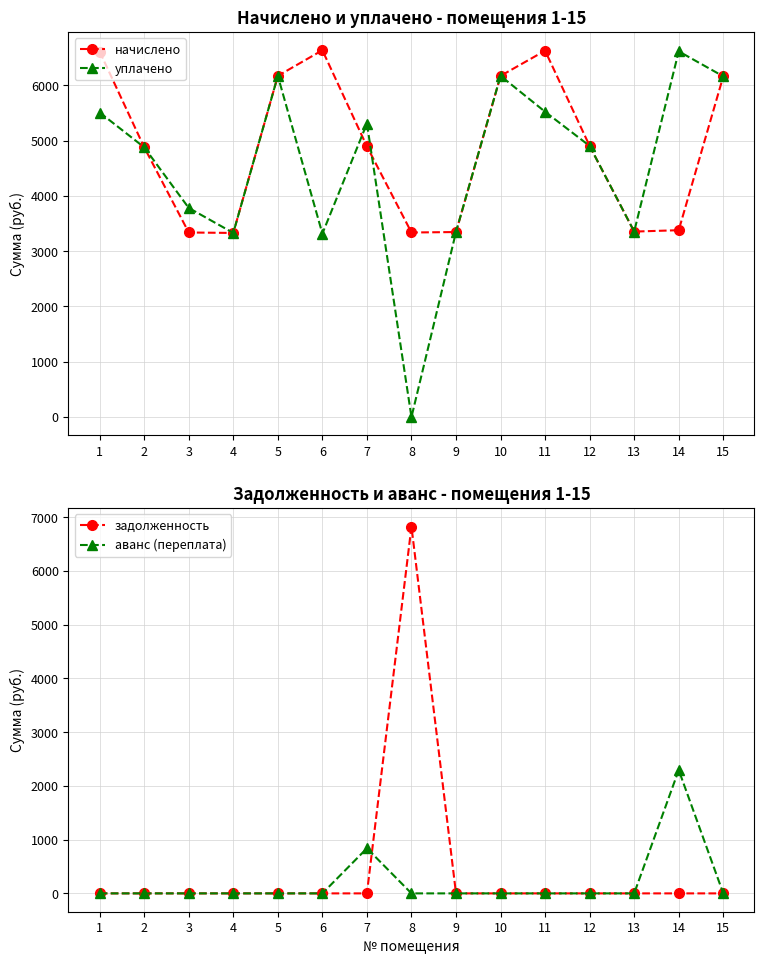

True or false: задолженность has more than 2 interior local peaks.

False